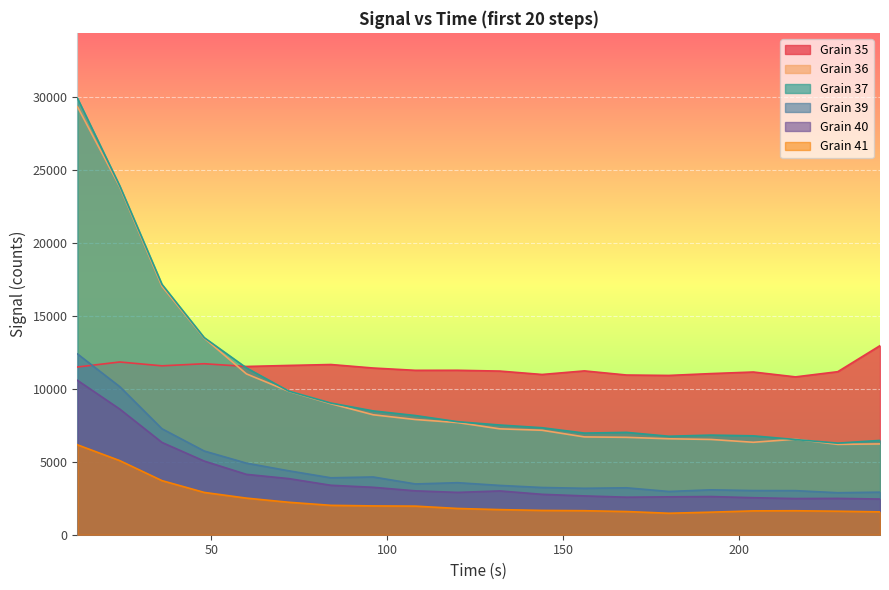

Reading right to left, transcribe all the data shown in this chart.

Grain 35: 240.0=12966	228.0=11180	216.0=10824	203.99999999999997=11158	191.99999999999997=11050	180.0=10923	168.0=10952	156.0=11235	144.0=10989	131.99999999999997=11222	120.0=11277	108.0=11274	95.99999999999999=11432	84.0=11672	72.0=11609	60.0=11538	47.99999999999999=11726	36.0=11583	23.999999999999996=11846	11.999999999999998=11502
Grain 36: 240.0=6227	228.0=6196	216.0=6548	203.99999999999997=6340	191.99999999999997=6533	180.0=6580	168.0=6679	156.0=6708	144.0=7163	131.99999999999997=7261	120.0=7690	108.0=7900	95.99999999999999=8226	84.0=8984	72.0=9836	60.0=11029	47.99999999999999=13485	36.0=17033	23.999999999999996=23855	11.999999999999998=29345
Grain 37: 240.0=6468	228.0=6281	216.0=6527	203.99999999999997=6781	191.99999999999997=6831	180.0=6753	168.0=7019	156.0=6970	144.0=7337	131.99999999999997=7523	120.0=7750	108.0=8173	95.99999999999999=8491	84.0=9028	72.0=9851	60.0=11441	47.99999999999999=13517	36.0=17171	23.999999999999996=23928	11.999999999999998=29928
Grain 39: 240.0=2919	228.0=2880	216.0=3022	203.99999999999997=3027	191.99999999999997=3078	180.0=2966	168.0=3217	156.0=3184	144.0=3239	131.99999999999997=3381	120.0=3568	108.0=3482	95.99999999999999=3961	84.0=3904	72.0=4384	60.0=4909	47.99999999999999=5741	36.0=7266	23.999999999999996=10155	11.999999999999998=12396
Grain 40: 240.0=2448	228.0=2492	216.0=2480	203.99999999999997=2538	191.99999999999997=2618	180.0=2598	168.0=2574	156.0=2662	144.0=2771	131.99999999999997=3003	120.0=2903	108.0=3009	95.99999999999999=3252	84.0=3391	72.0=3849	60.0=4139	47.99999999999999=5050	36.0=6329	23.999999999999996=8617	11.999999999999998=10585
Grain 41: 240.0=1567	228.0=1613	216.0=1644	203.99999999999997=1636	191.99999999999997=1547	180.0=1473	168.0=1590	156.0=1647	144.0=1666	131.99999999999997=1722	120.0=1800	108.0=1961	95.99999999999999=1976	84.0=2015	72.0=2226	60.0=2510	47.99999999999999=2901	36.0=3710	23.999999999999996=5082	11.999999999999998=6164